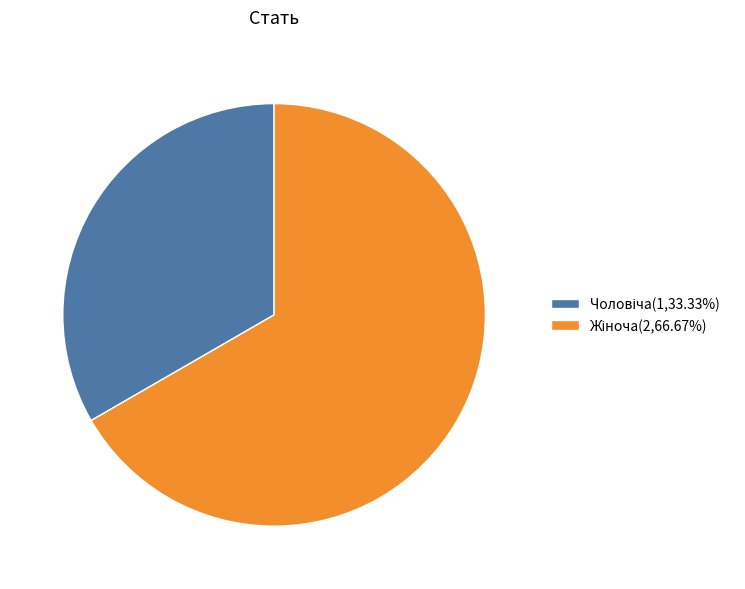

Is there any slice that represents more than half of the pie?

Yes